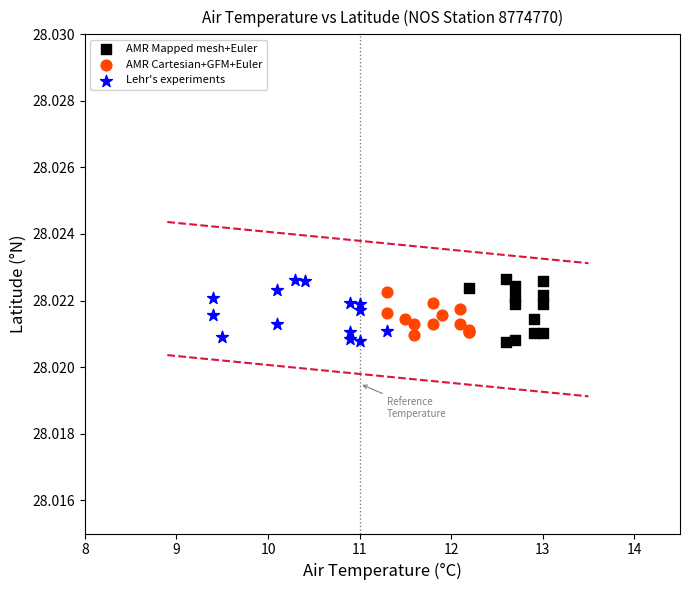

What are all the series names shown in the legend?

AMR Mapped mesh+Euler, AMR Cartesian+GFM+Euler, Lehr's experiments